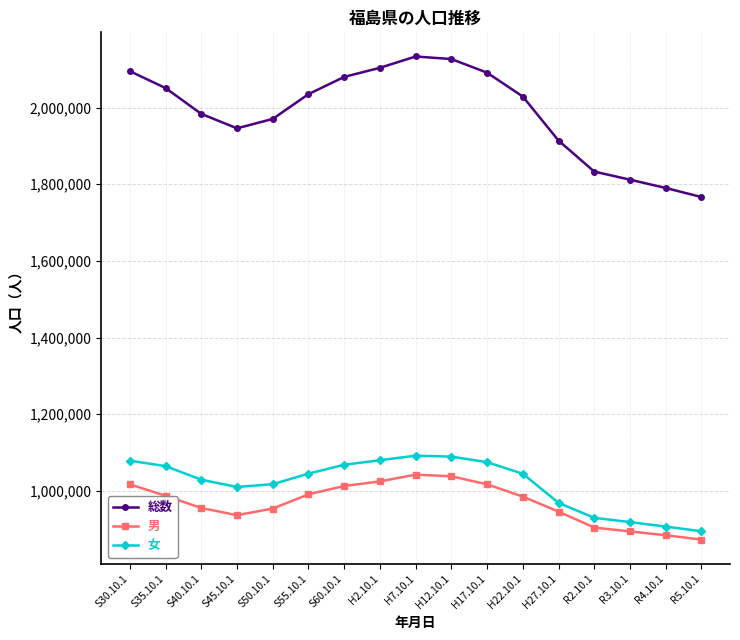

At which label does 女 first exceed 1044382?

S30.10.1